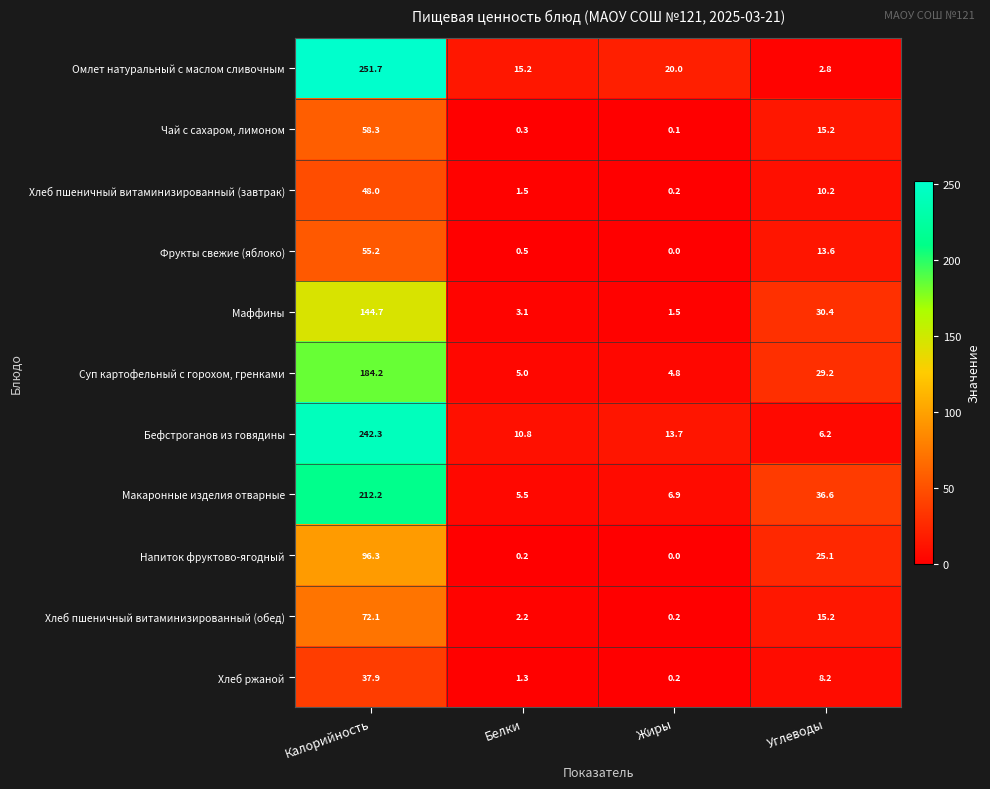

What is the difference between the maximum and minimum values in the Маффины series?

143.2